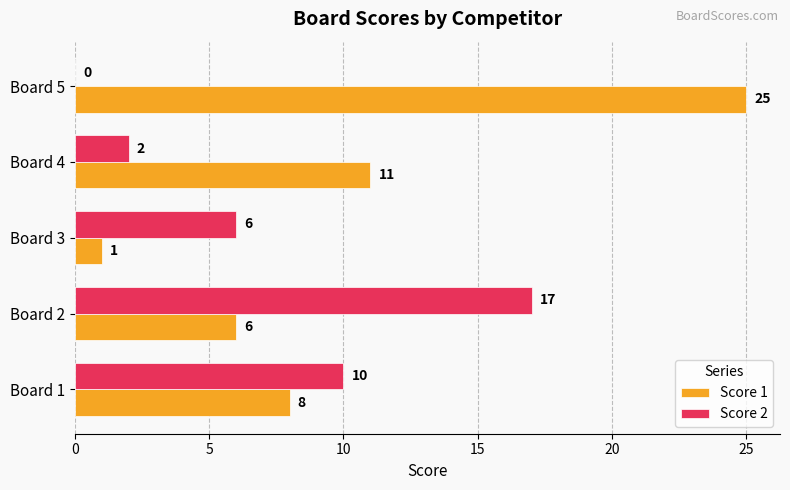

Which category has the highest value in the Score 1 series?

Board 5